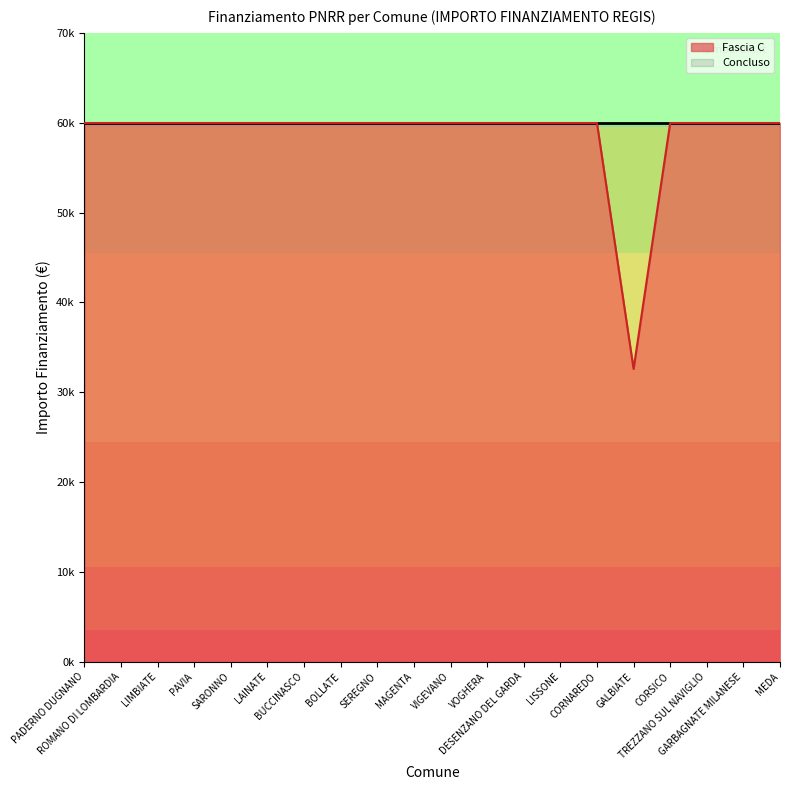

The value at GARBAGNATE MILANESE is 59966. True or false?

True